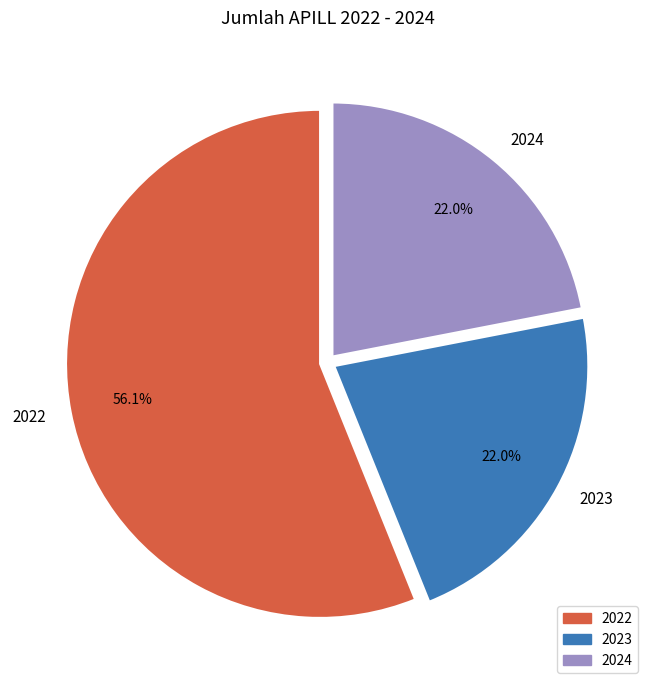

True or false: 2024 accounts for 30% of the total.

False